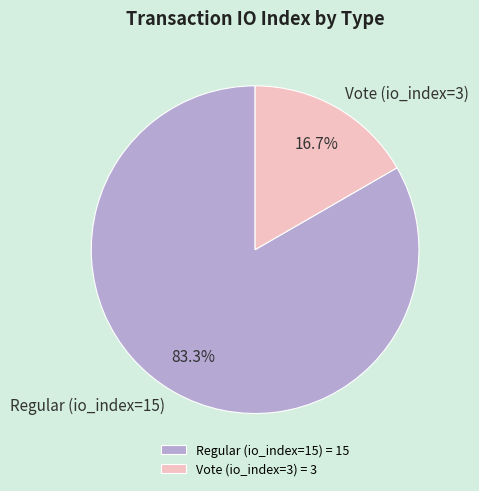

Between Vote (io_index=3) and Regular (io_index=15), which is larger?

Regular (io_index=15)